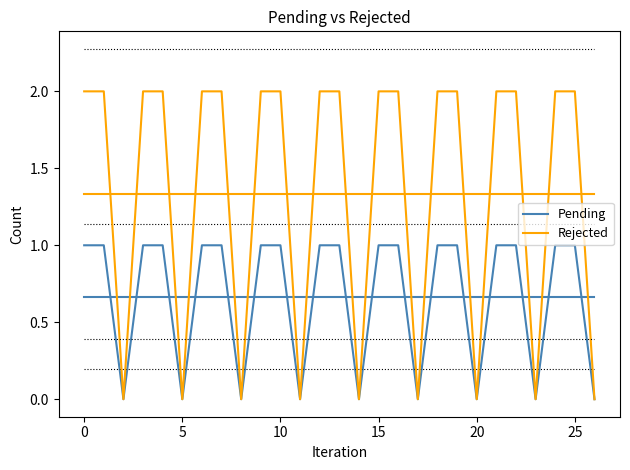

Which series has the largest total across all categories?

Rejected